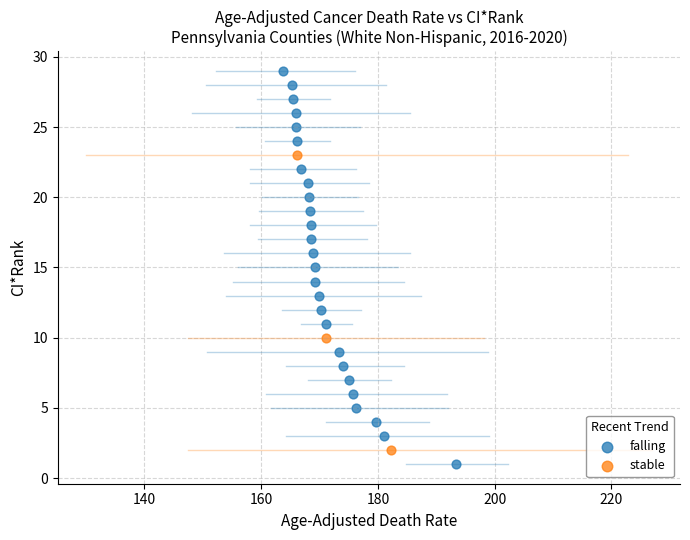

Which series reaches the maximum Y coordinate?

falling